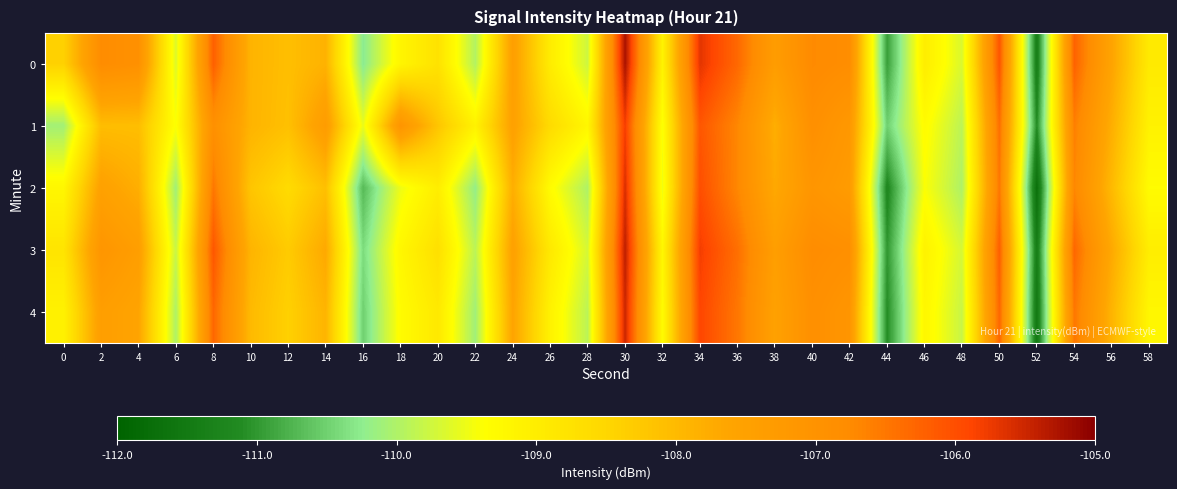

Between 4 and 50, which series saw the biggest shift?

1